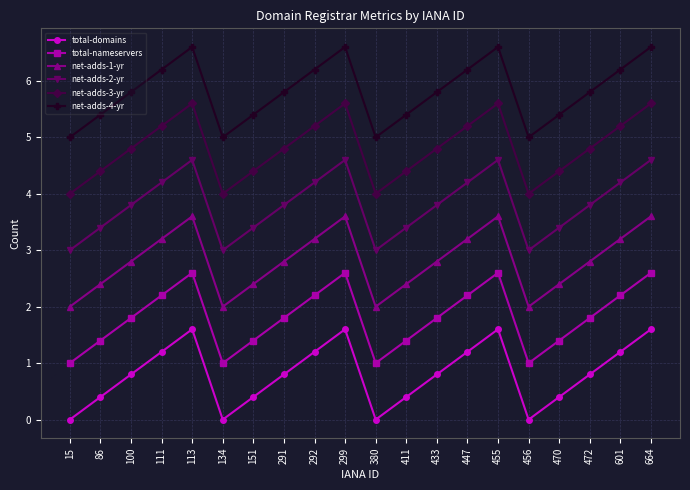

How many total-nameservers values are between 1 and 2?

12